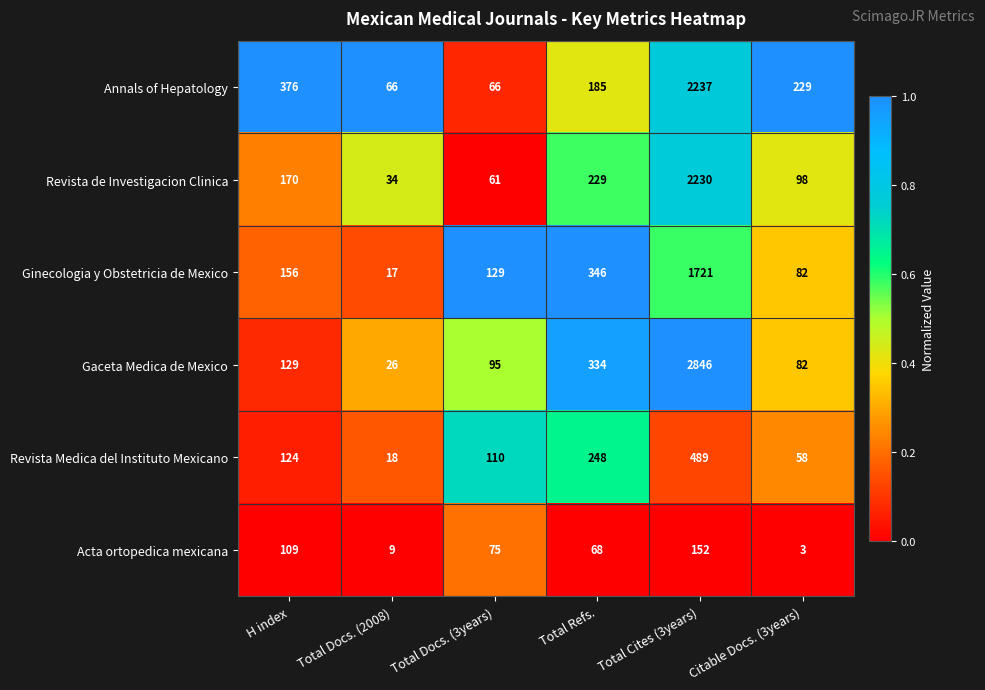

Rank the categories by Ginecologia y Obstetricia de Mexico value from lowest to highest.

Total Docs. (2008), Citable Docs. (3years), Total Docs. (3years), H index, Total Refs., Total Cites (3years)